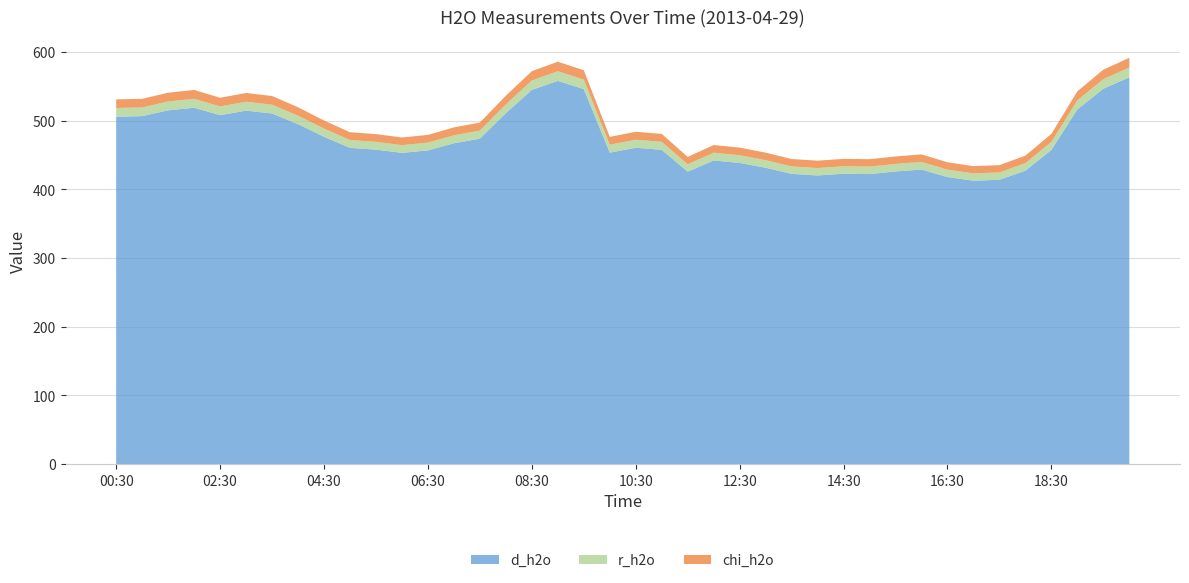

Reading left to right, extract all data points from this chart.

d_h2o: 00:30=505.9	01:00=506.7	01:30=515.2	02:00=518.9	02:30=508.1	03:00=514.7	03:30=510.6	04:00=495.0	04:30=476.7	05:00=460.5	05:30=457.9	06:00=453.2	06:30=456.8	07:00=467.2	07:30=473.9	08:00=511.1	08:30=544.9	09:00=558.0	09:30=546.1	10:00=453.6	10:30=460.6	11:00=457.7	11:30=425.7	12:00=442.2	12:30=438.6	13:00=431.6	13:30=422.7	14:00=420.3	14:30=422.8	15:00=422.3	15:30=426.1	16:00=429.0	16:30=418.0	17:00=412.7	17:30=414.1	18:00=427.2	18:30=457.5	19:00=516.5	19:30=546.6	20:00=563.2
r_h2o: 00:30=12.7	01:00=12.7	01:30=12.9	02:00=13.0	02:30=12.8	03:00=12.9	03:30=12.8	04:00=12.4	04:30=11.9	05:00=11.5	05:30=11.4	06:00=11.3	06:30=11.4	07:00=11.6	07:30=11.8	08:00=12.8	08:30=13.7	09:00=14.1	09:30=13.8	10:00=11.5	10:30=11.7	11:00=11.7	11:30=10.9	12:00=11.3	12:30=11.2	13:00=11.1	13:30=10.9	14:00=10.8	14:30=10.9	15:00=10.9	15:30=11.0	16:00=11.1	16:30=10.8	17:00=10.7	17:30=10.7	18:00=11.0	18:30=11.8	19:00=13.2	19:30=14.0	20:00=14.4
chi_h2o: 00:30=12.5	01:00=12.5	01:30=12.8	02:00=12.9	02:30=12.6	03:00=12.8	03:30=12.7	04:00=12.2	04:30=11.8	05:00=11.3	05:30=11.3	06:00=11.1	06:30=11.2	07:00=11.5	07:30=11.7	08:00=12.6	08:30=13.5	09:00=13.9	09:30=13.7	10:00=11.4	10:30=11.6	11:00=11.5	11:30=10.7	12:00=11.2	12:30=11.1	13:00=10.9	13:30=10.8	14:00=10.7	14:30=10.8	15:00=10.8	15:30=10.9	16:00=11.0	16:30=10.7	17:00=10.6	17:30=10.6	18:00=10.9	18:30=11.7	19:00=13.1	19:30=13.8	20:00=14.2